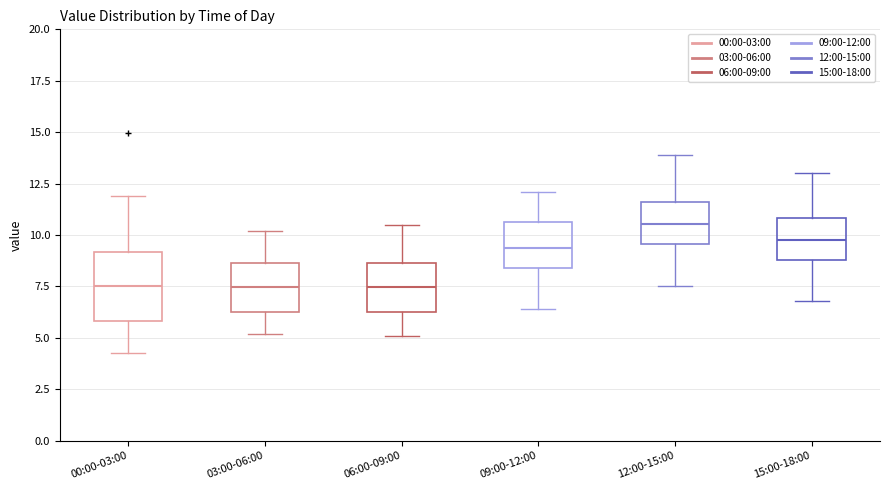

Reading left to right, transcribe this box plot: for each box, give where its median line is, the range the box spans, and where its two whiskers end, as read against the y-axis. The values are not printed on the chart, so give them approximately, as read against the axis.

00:00-03:00: median 7.5, box 6.0 to 9.0, whiskers 4.5 to 12.0
03:00-06:00: median 7.5, box 6.5 to 8.5, whiskers 5.0 to 10.0
06:00-09:00: median 7.5, box 6.5 to 8.5, whiskers 5.0 to 10.5
09:00-12:00: median 9.5, box 8.5 to 10.5, whiskers 6.5 to 12.0
12:00-15:00: median 10.5, box 9.5 to 11.5, whiskers 7.5 to 14.0
15:00-18:00: median 10.0, box 9.0 to 11.0, whiskers 7.0 to 13.0